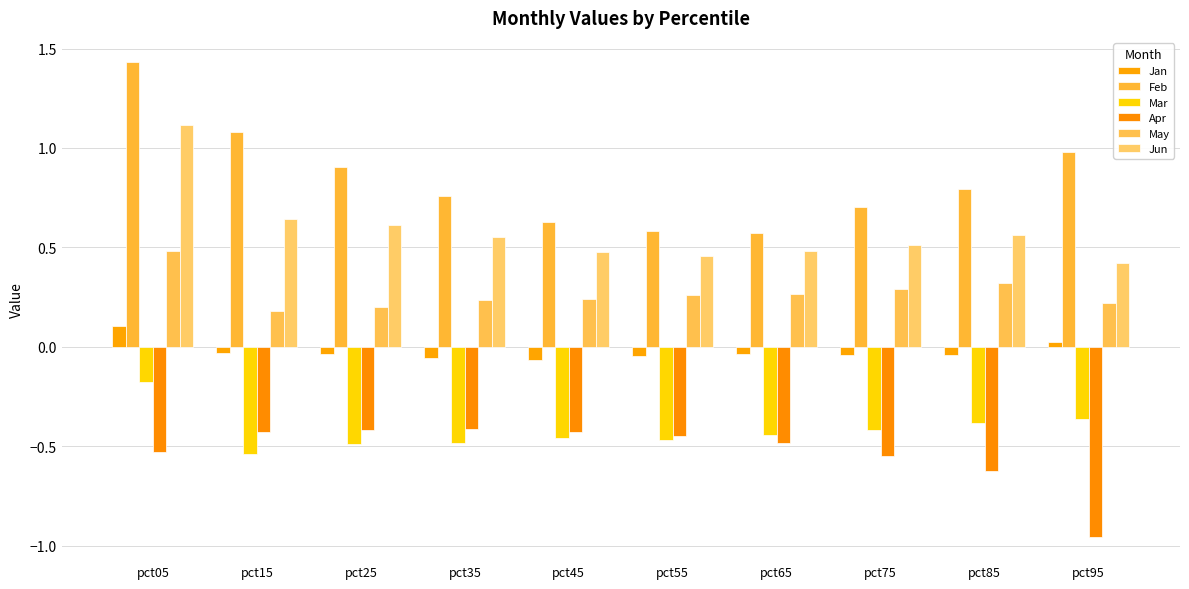

What is the sum of all Apr values?

-5.3